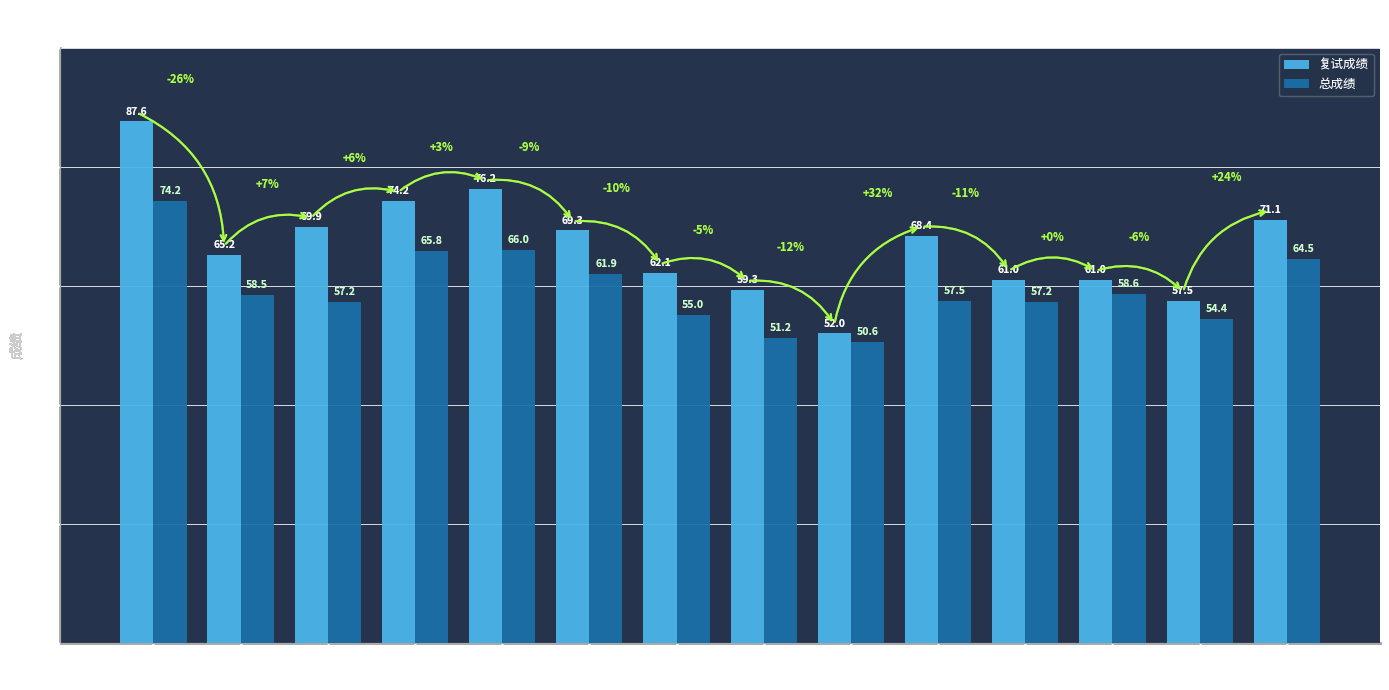

Are the bars horizontal?

No